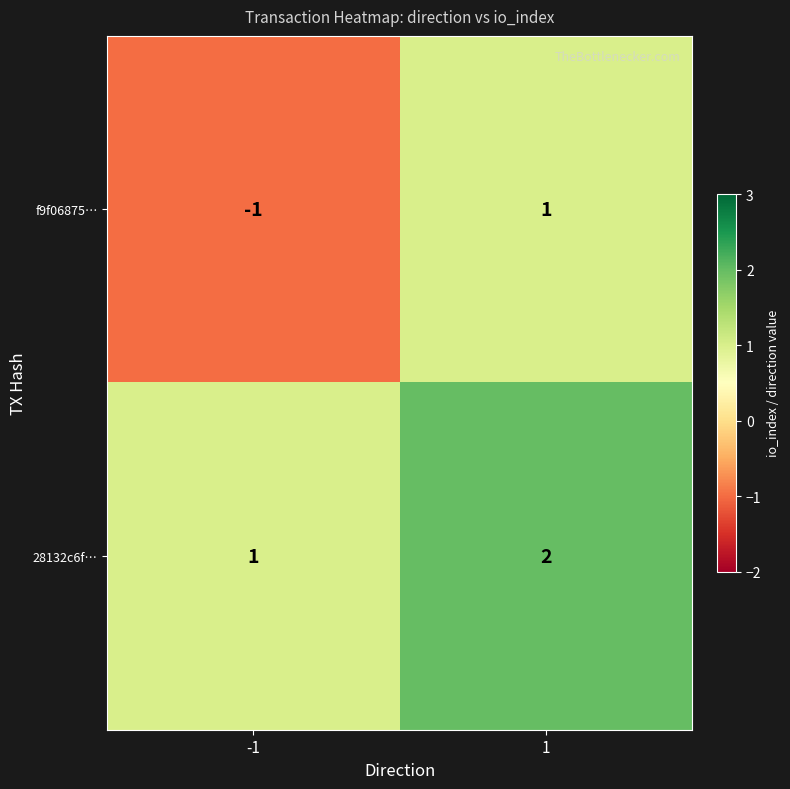

Rank the series by their average value, from lowest to highest.

f9f06875…, 28132c6f…